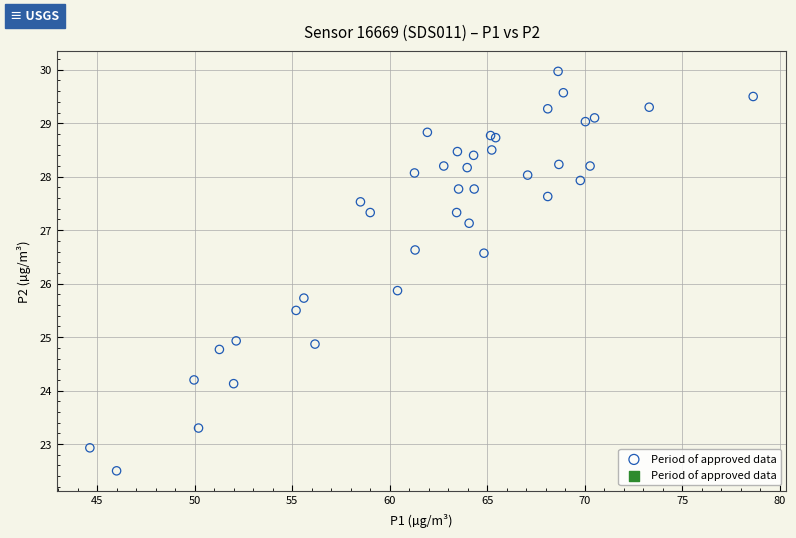

What Y value in the scatter plot is closest to 26?

25.9